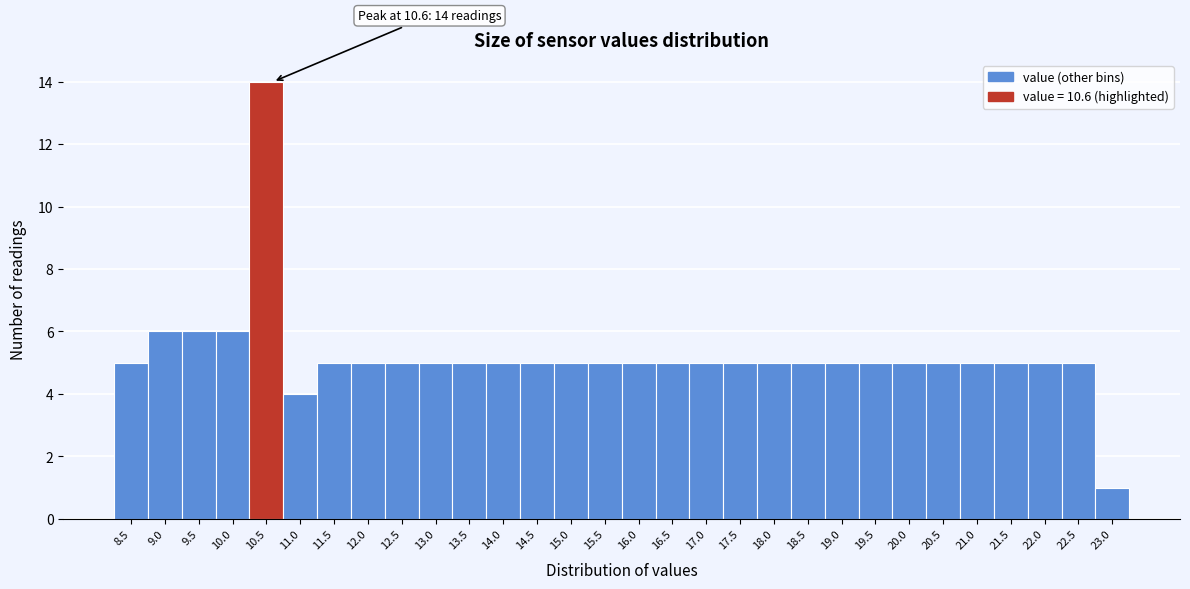

Reading right to left, list all the values displayed in this chart.

23.0=1	22.5=5	22.0=5	21.5=5	21.0=5	20.5=5	20.0=5	19.5=5	19.0=5	18.5=5	18.0=5	17.5=5	17.0=5	16.5=5	16.0=5	15.5=5	15.0=5	14.5=5	14.0=5	13.5=5	13.0=5	12.5=5	12.0=5	11.5=5	11.0=4	10.5=14	10.0=6	9.5=6	9.0=6	8.5=5